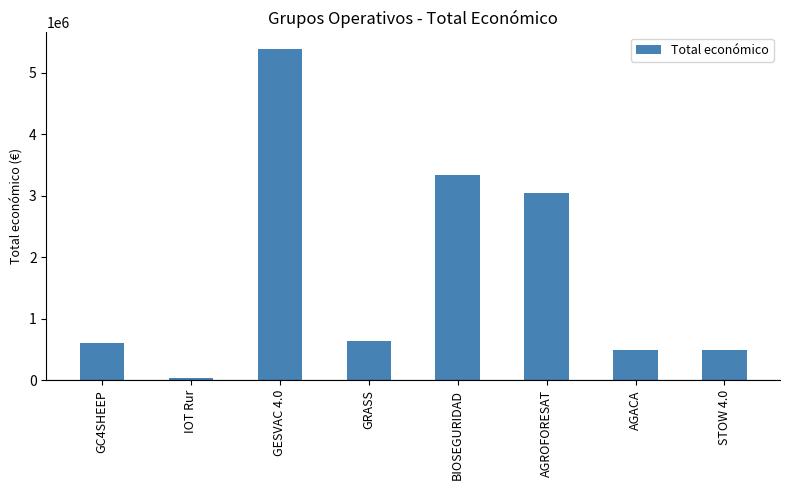

What is the value of the 5th bar from the left?

3342252